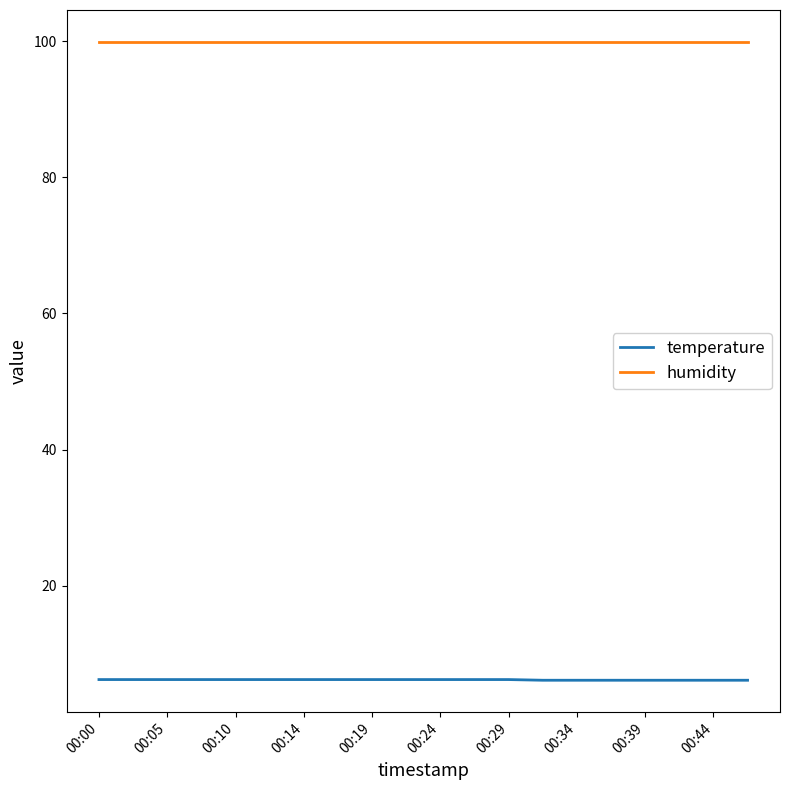

What is the maximum value shown in the chart?

99.9